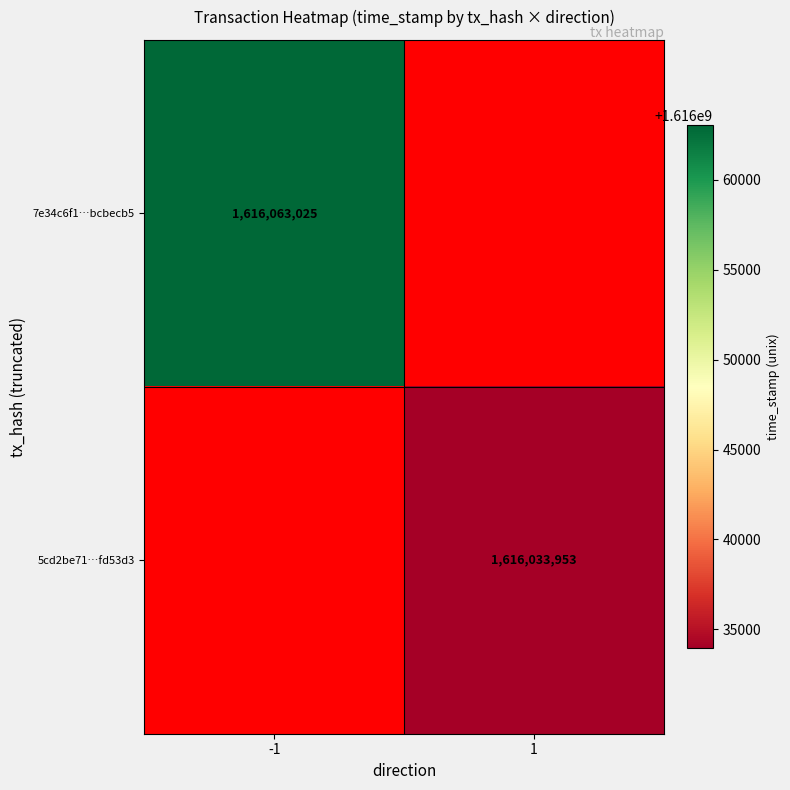

At how many categories does at least one series exceed 1616039170?

1